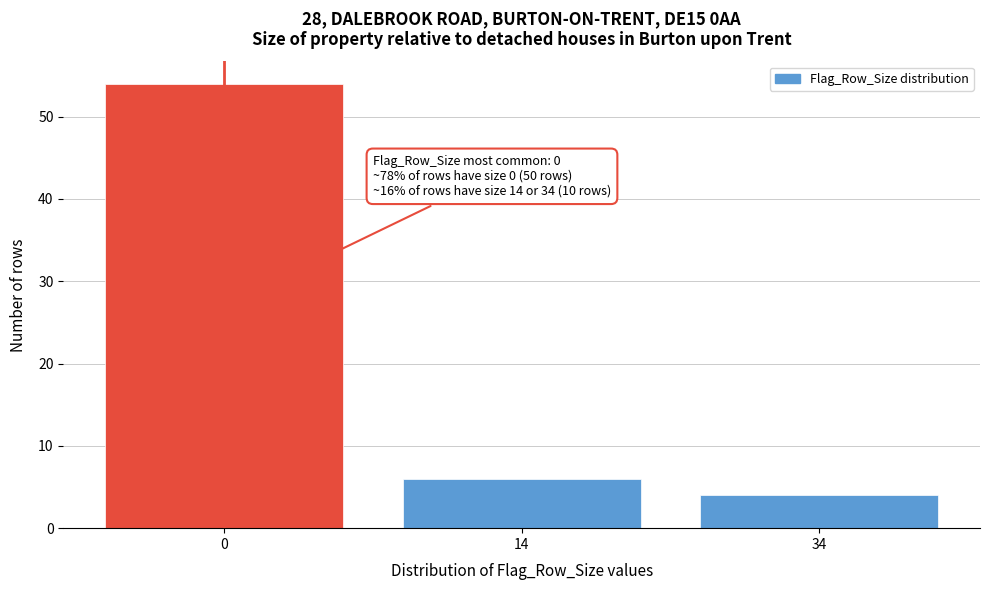

Reading right to left, transcribe all the data shown in this chart.

4	6	54